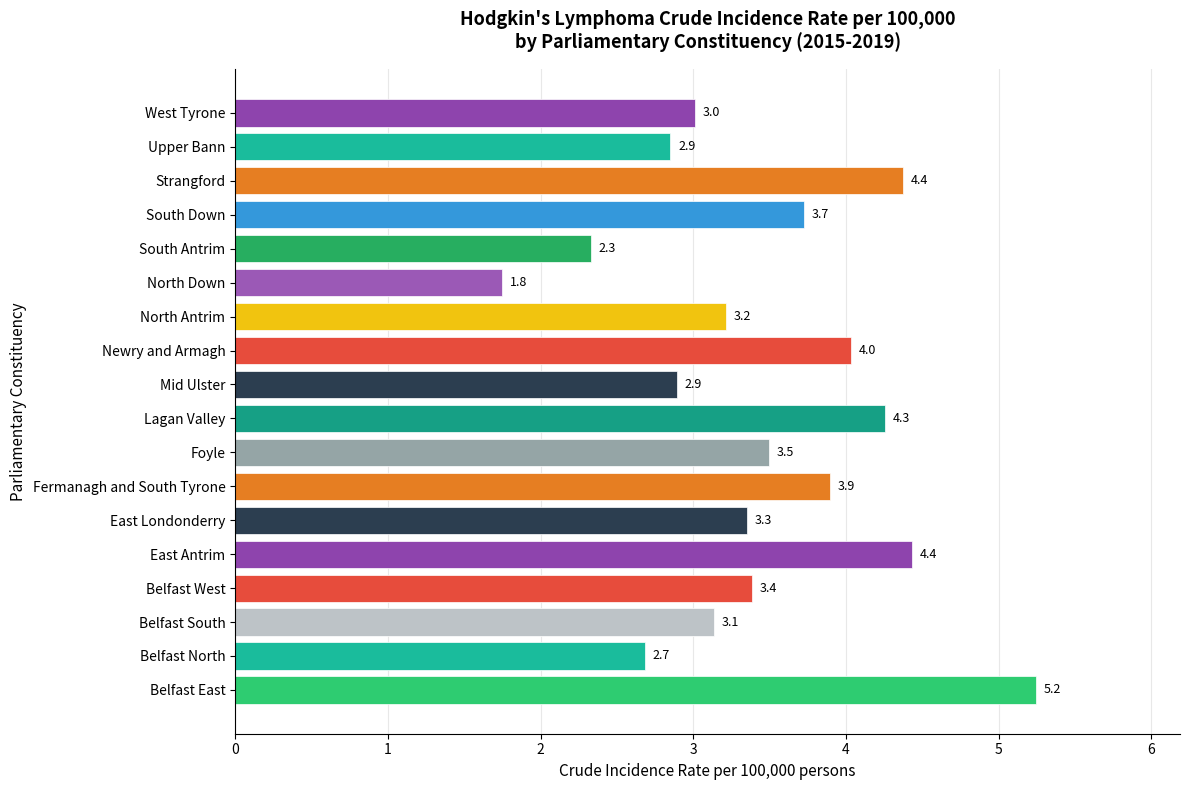

Reading top to bottom, what are all the values shown in this chart?

West Tyrone=3.0	Upper Bann=2.9	Strangford=4.4	South Down=3.7	South Antrim=2.3	North Down=1.8	North Antrim=3.2	Newry and Armagh=4.0	Mid Ulster=2.9	Lagan Valley=4.3	Foyle=3.5	Fermanagh and South Tyrone=3.9	East Londonderry=3.3	East Antrim=4.4	Belfast West=3.4	Belfast South=3.1	Belfast North=2.7	Belfast East=5.2